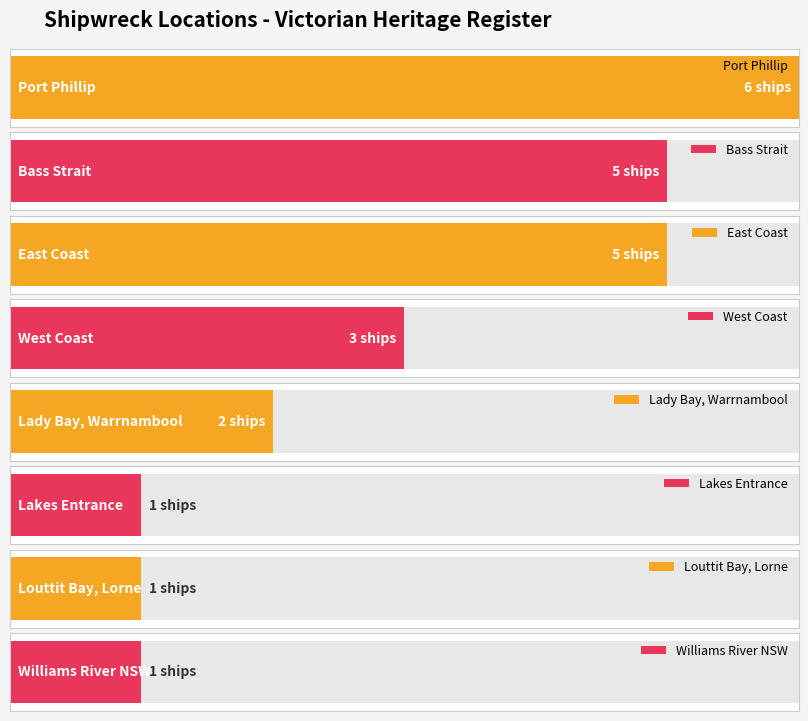

At which category does the chart reach its peak across all series?

Port Phillip